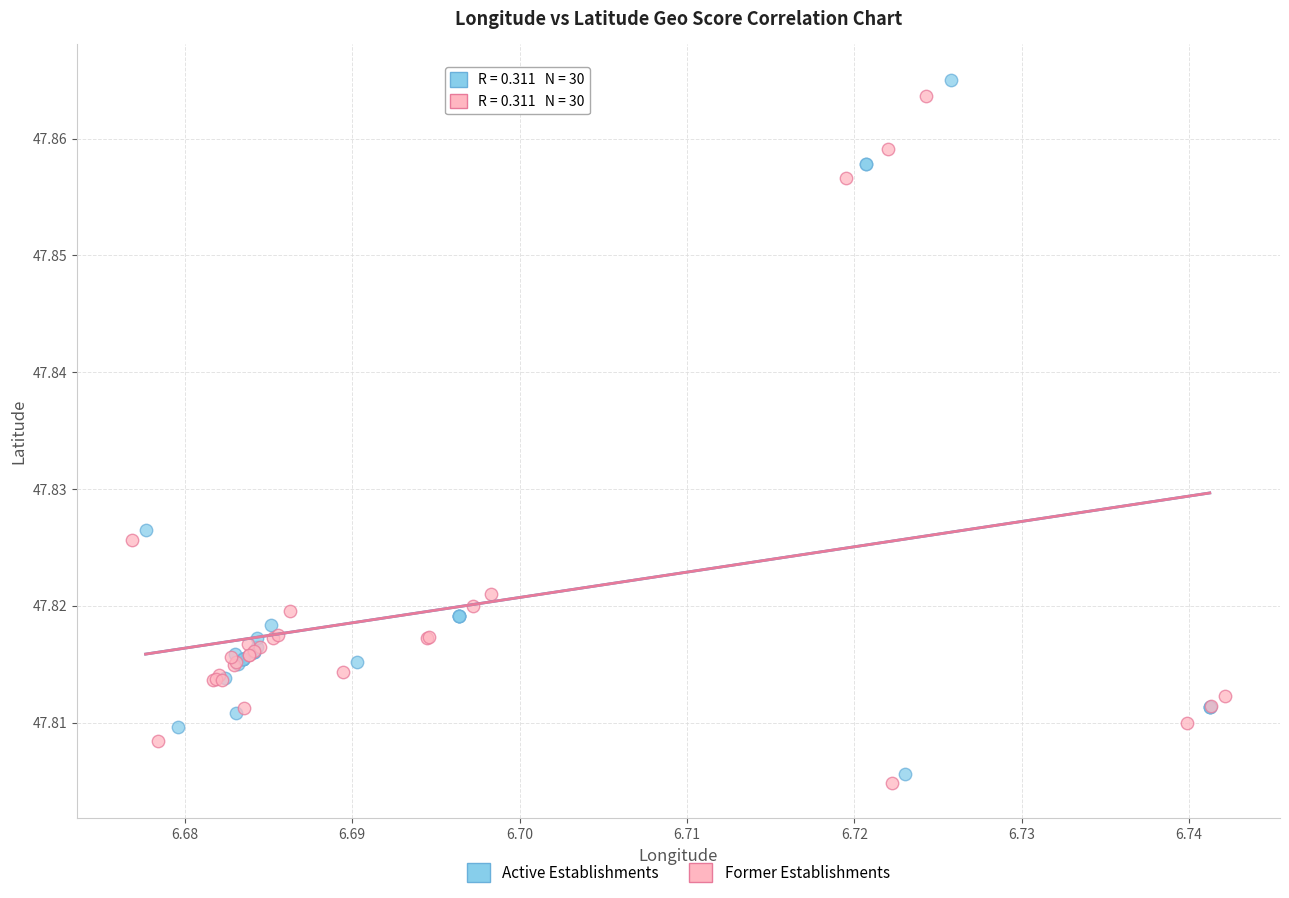

Which series has the widest spread of Y values?

Active Establishments